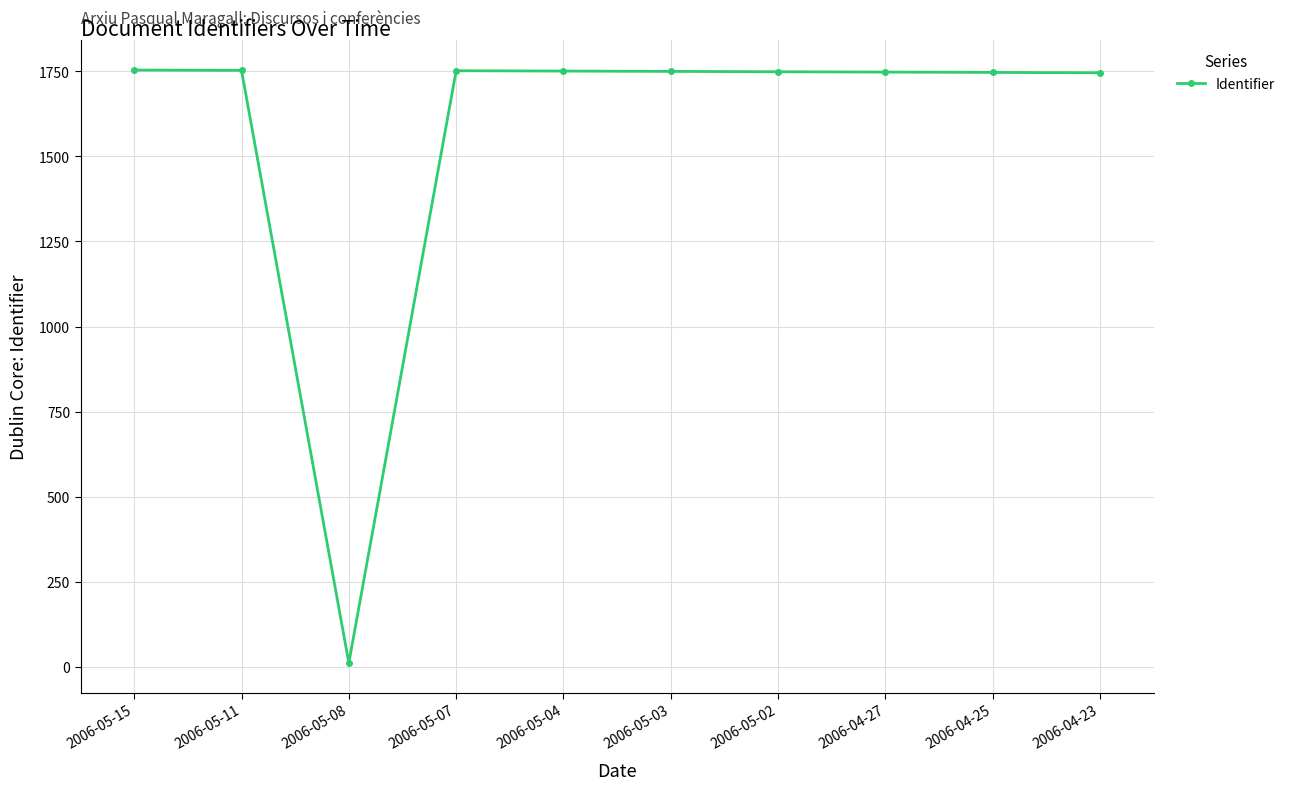

What position from the left is 2006-05-08?

3